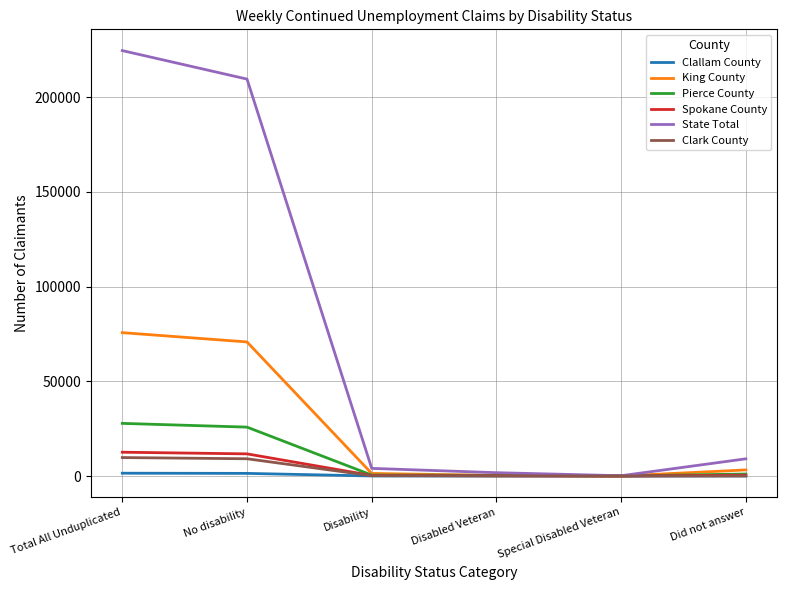

What is the sum of all Clark County values?

19093